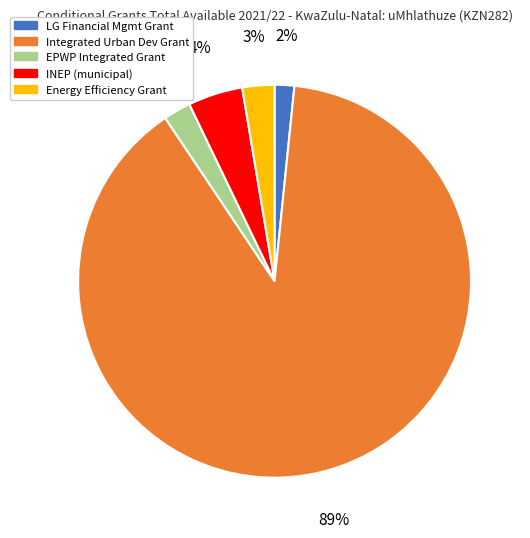

Is there a majority slice in this chart?

Yes